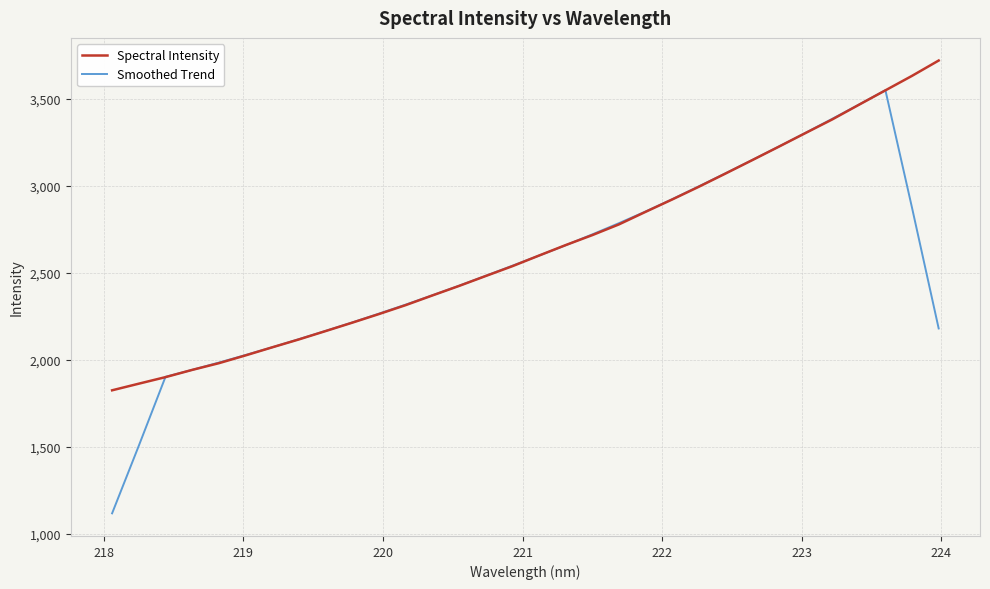

What is the minimum value for Smoothed Trend?

1118.0